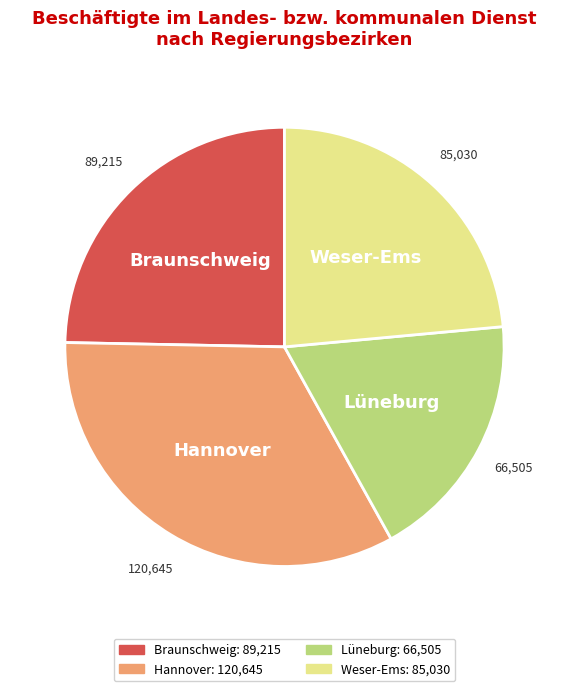

Is there any slice that represents more than half of the pie?

No